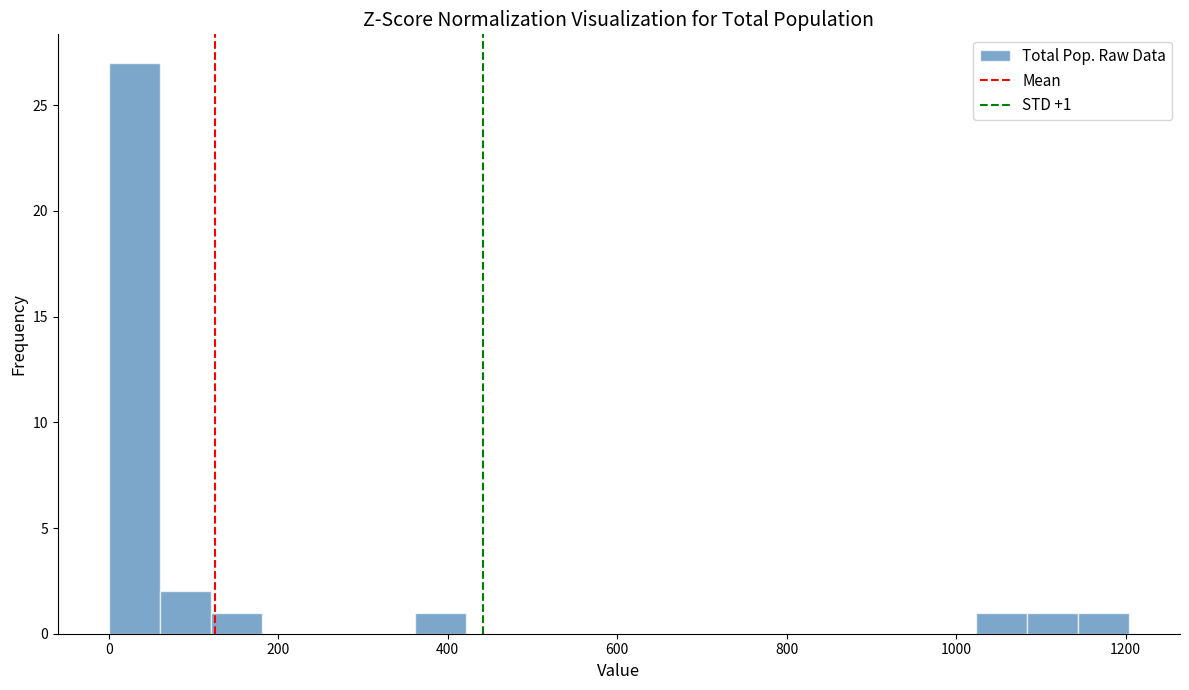

Around what value on the x-axis is the tallest bar? Give the approximate position of its centre, as read against the axis.

40